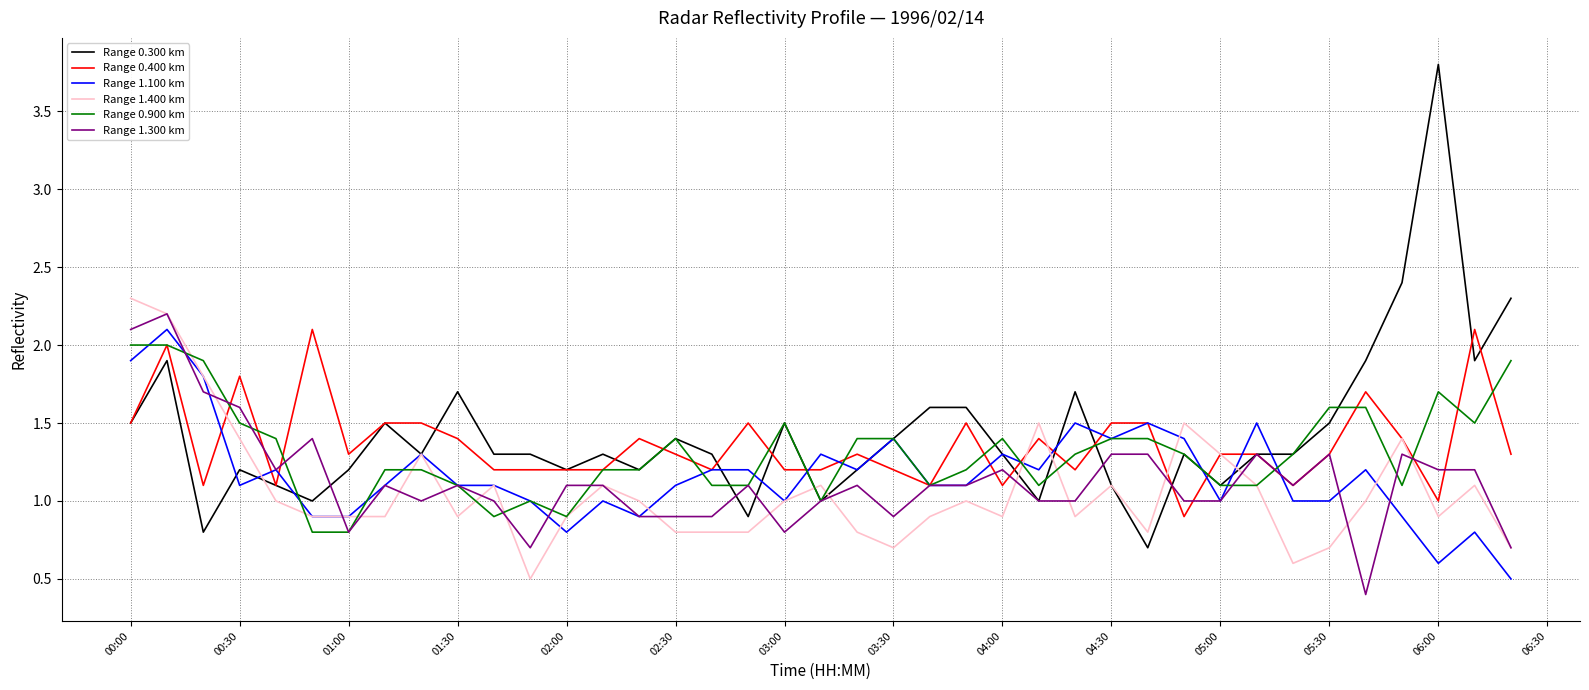

What is the maximum value shown in the chart?

3.8